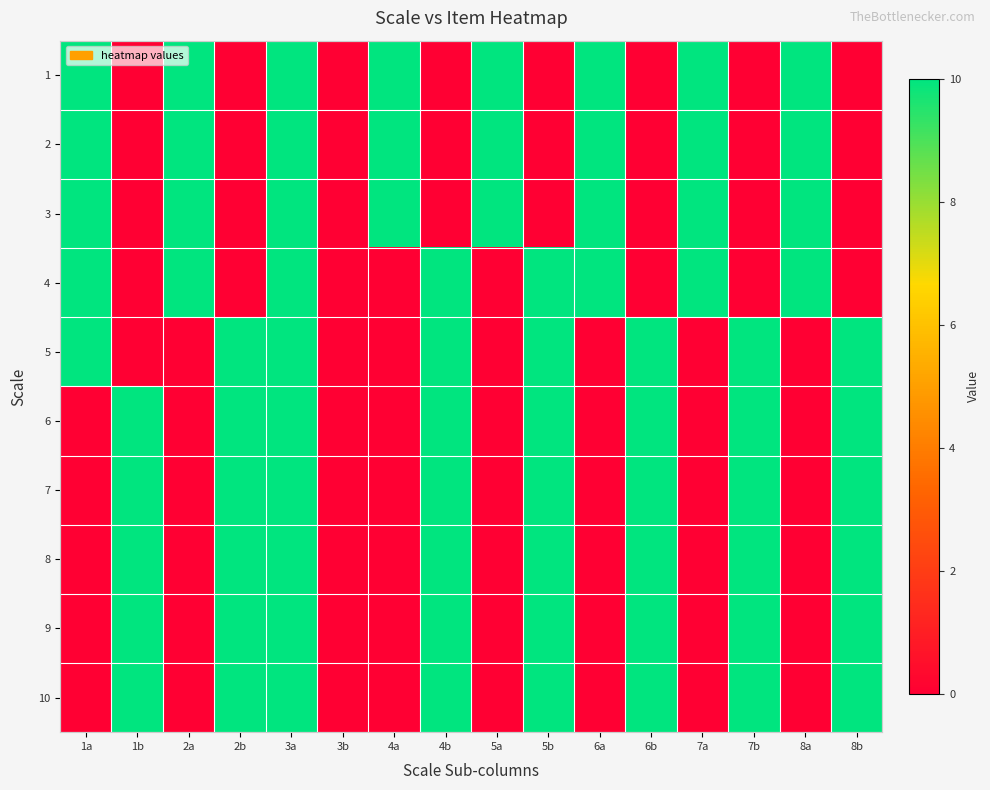

At 5b, list the series in order from smallest to largest.

1, 2, 3, 4, 5, 6, 7, 8, 9, 10